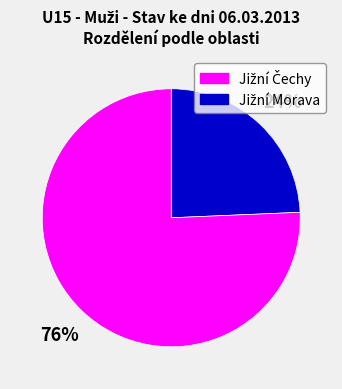

To the nearest percent, what is the average slice percentage?

50%